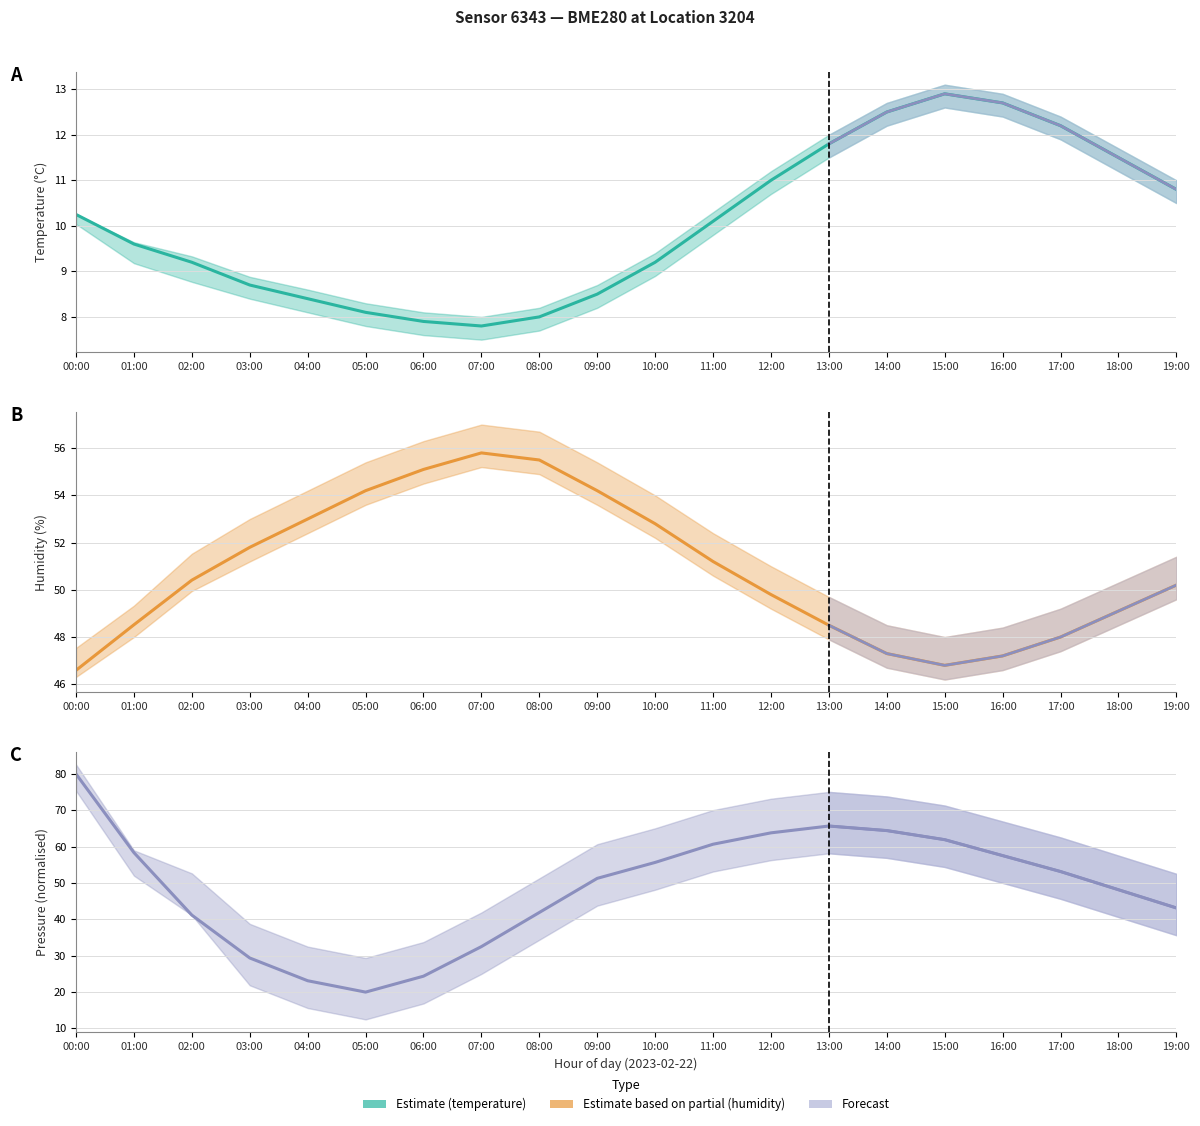

Which series has the largest range (max minus min)?

Pressure (normalised)